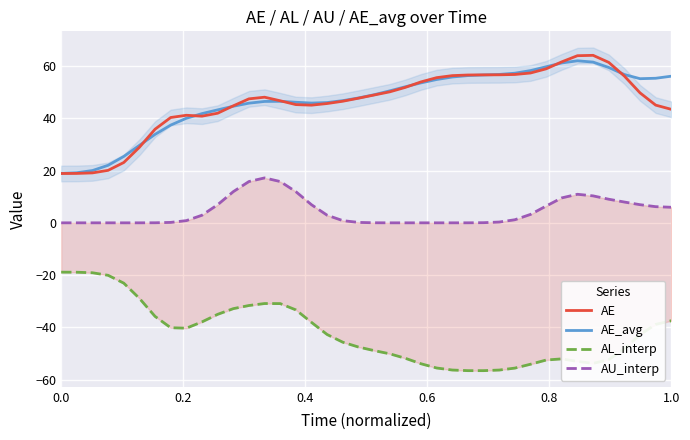

What is the maximum value for AE_avg?

62.0